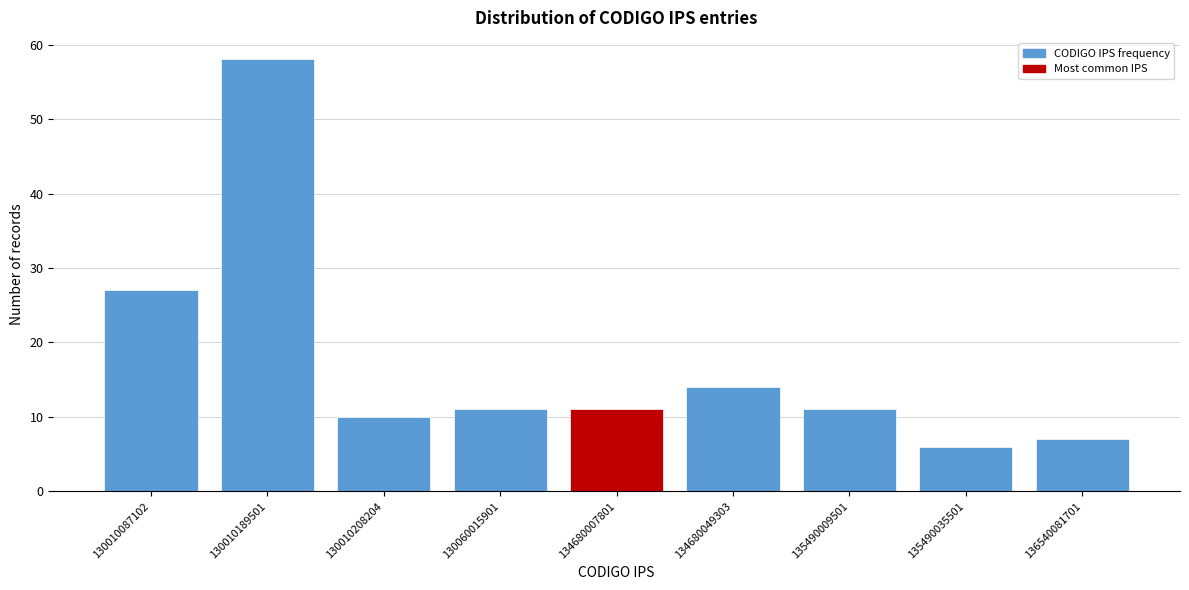

Reading left to right, transcribe all the data shown in this chart.

27	58	10	11	11	14	11	6	7